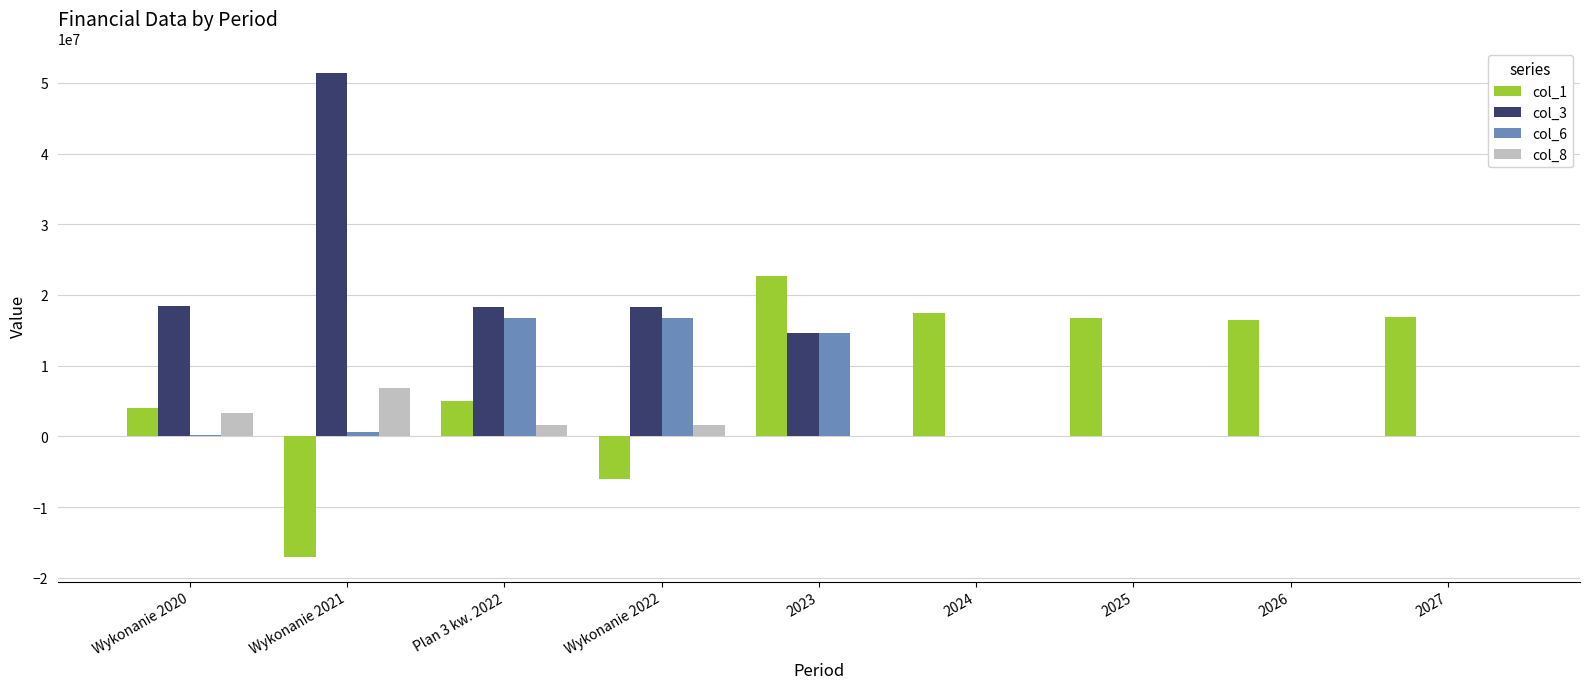

What is the sum of all col_3 values?

121099337.9